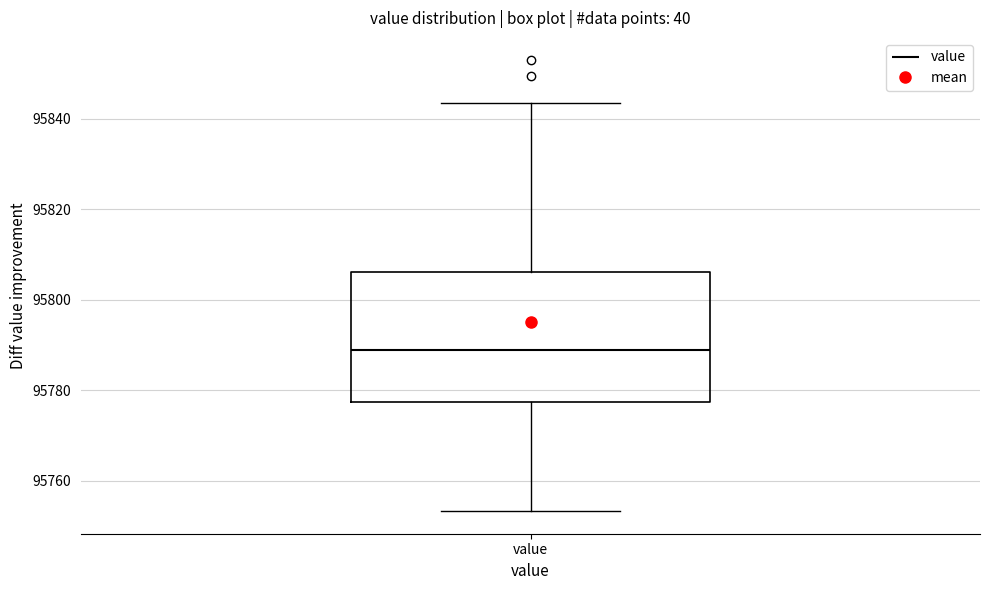

Read this box plot against the y-axis: the position of the median line, the range covered by the box, and the ends of both whiskers. The values are not printed on the chart, so give them approximately, as read against the axis.

median 95788, box 95778 to 95806, whiskers 95754 to 95844